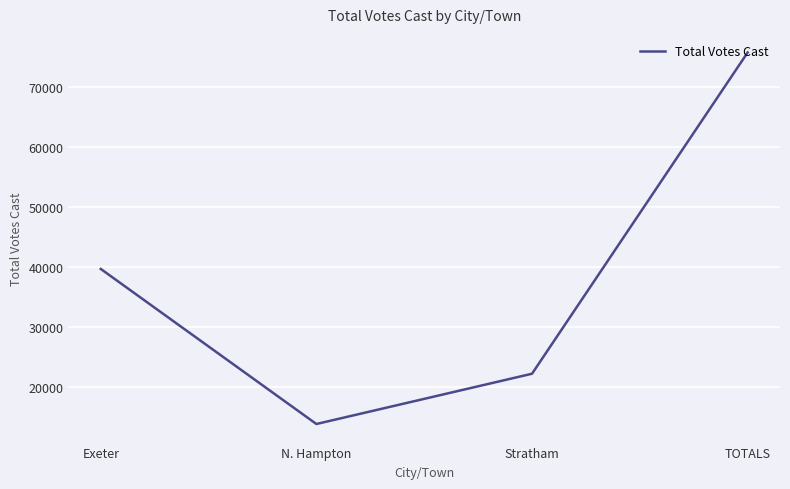

What is the sum of the values at Stratham and TOTALS?

98063